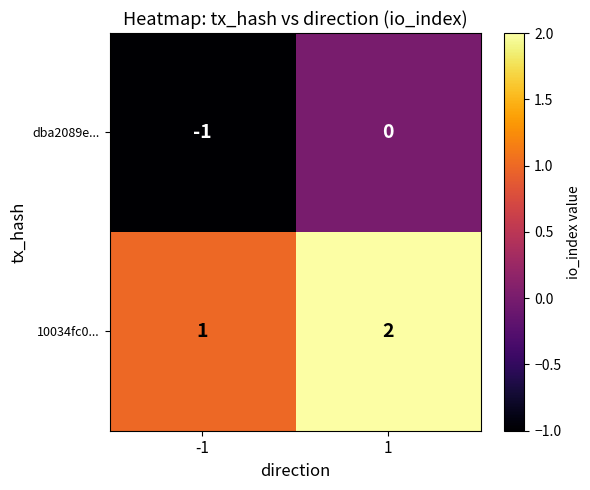

The dba2089e... series shows -1 at -1. True or false?

True